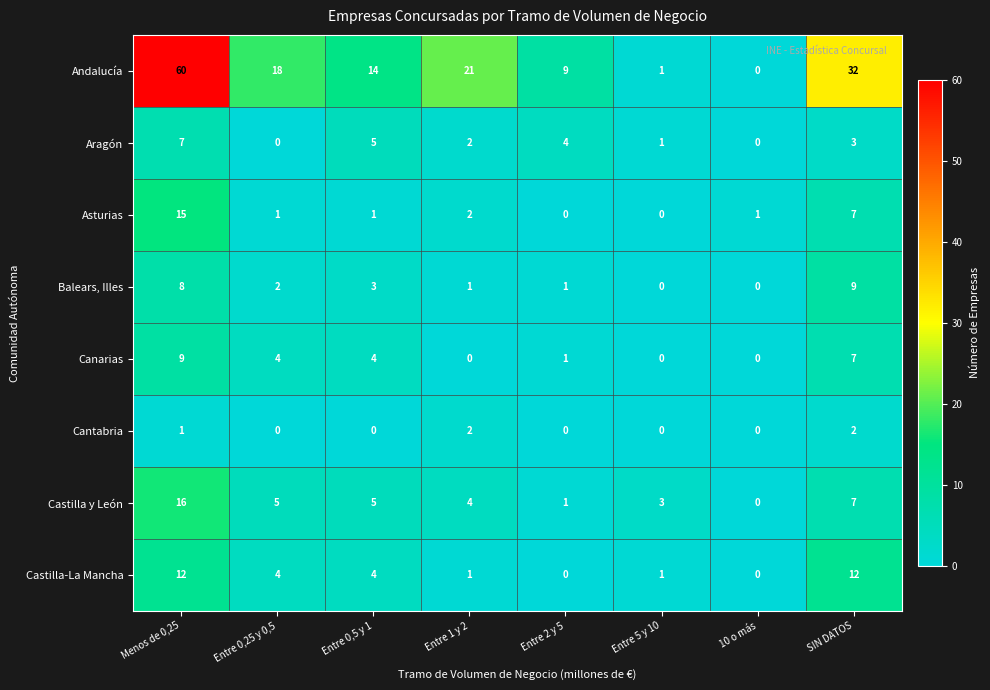

What is the difference between the highest and lowest values at Menos de 0,25?

59